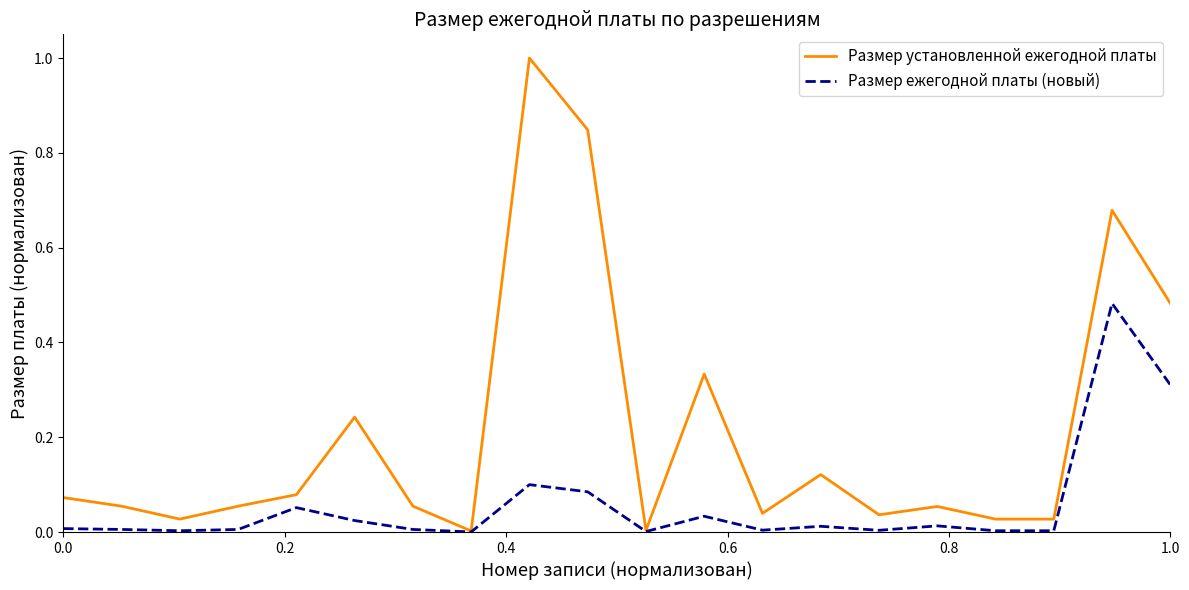

Which series has the widest spread of values?

Размер установленной ежегодной платы